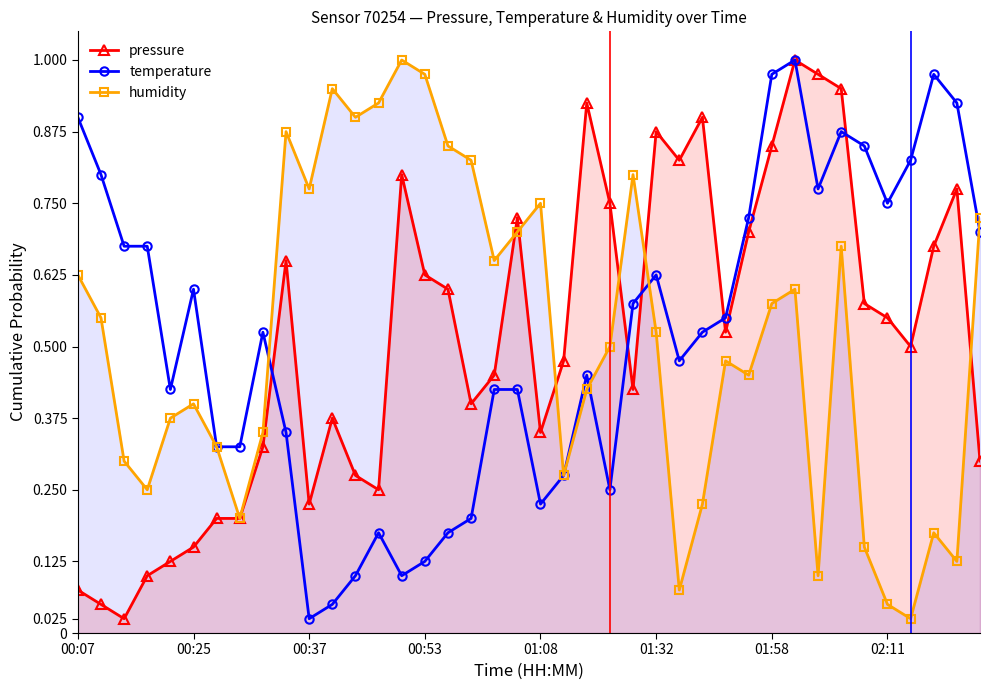

Does the chart display data point markers on the line(s)?

Yes